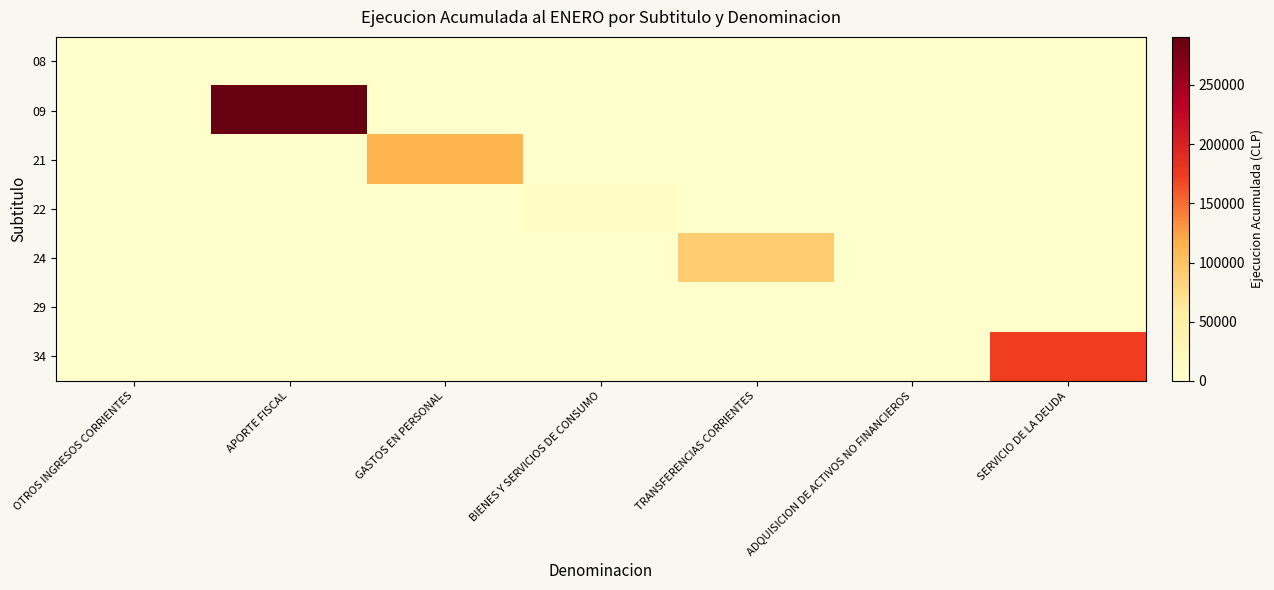

Which series has the largest total across all categories?

09